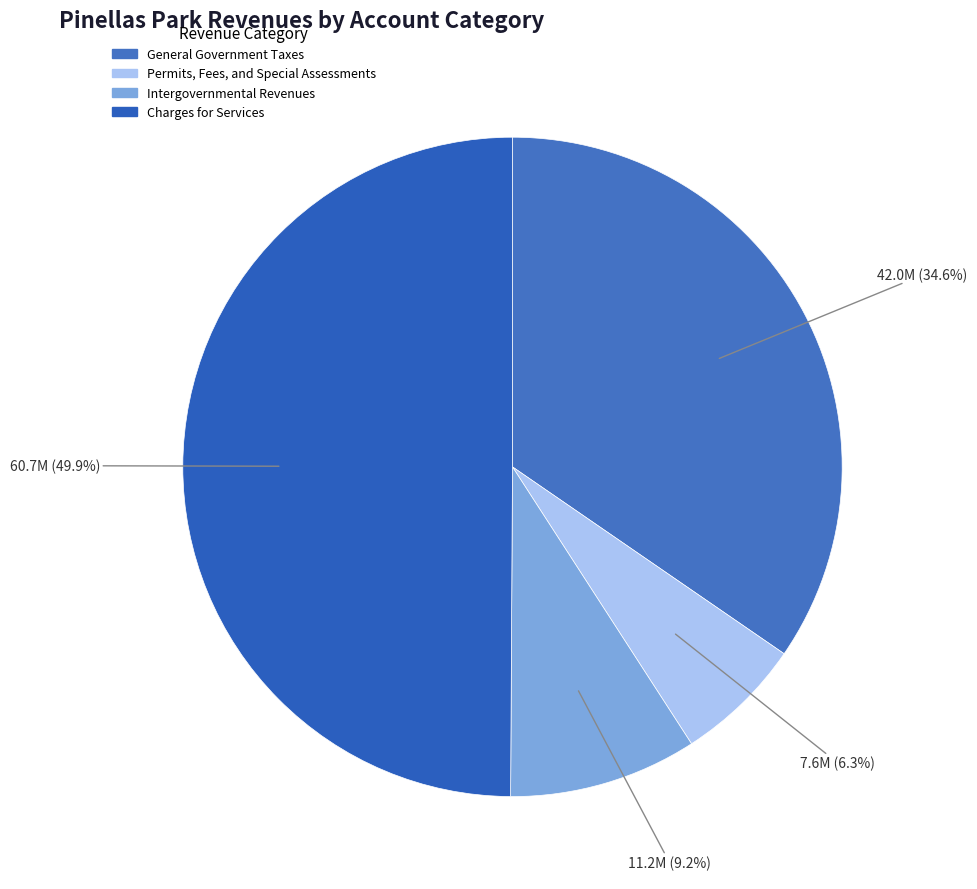

What is the total percentage of Charges for Services and General Government Taxes?

84.5%